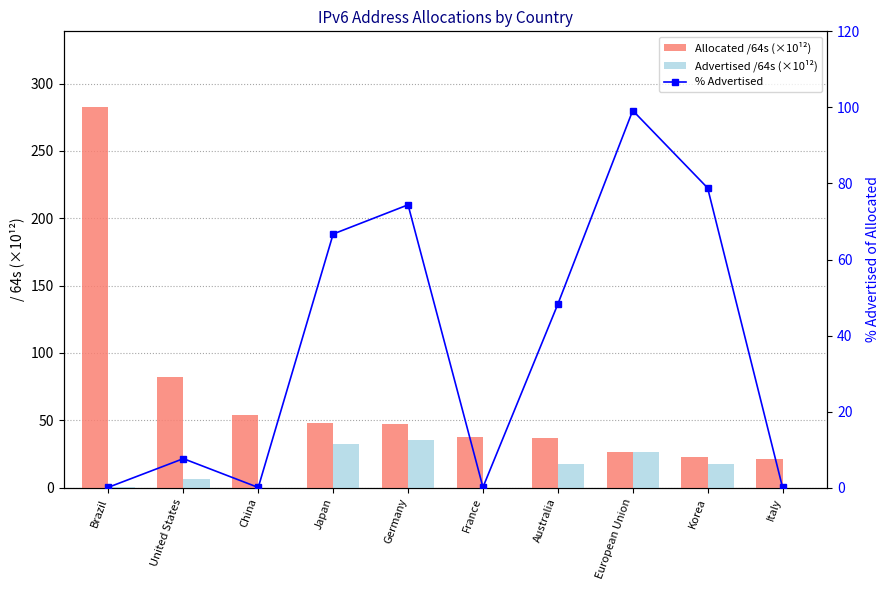

What is the sum of the Advertised /64s (×10¹²) values at Germany and Japan?

67.5